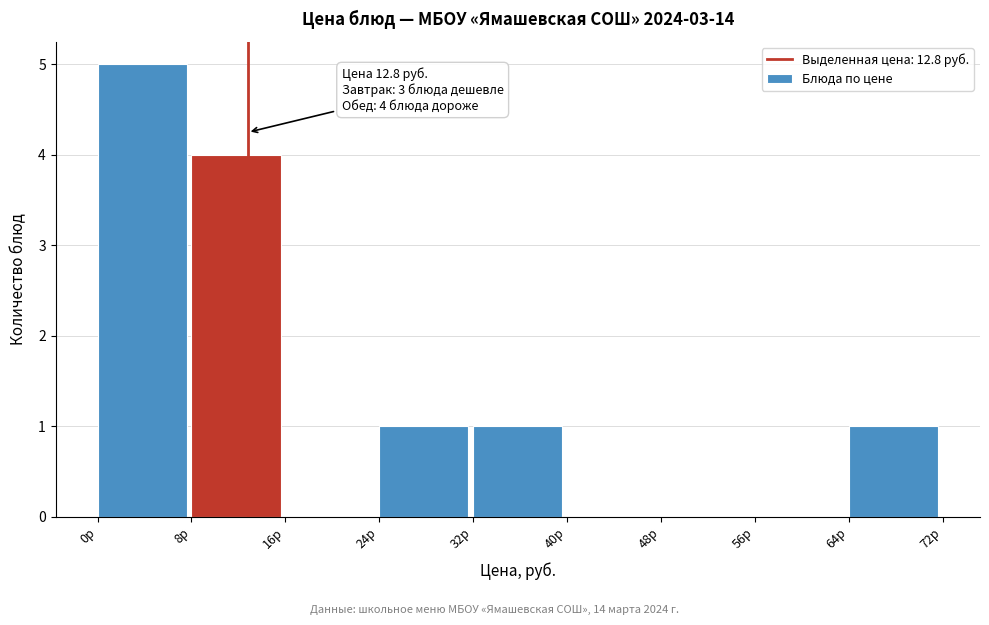

Which range on the x-axis has the tallest bar?

0 to 8